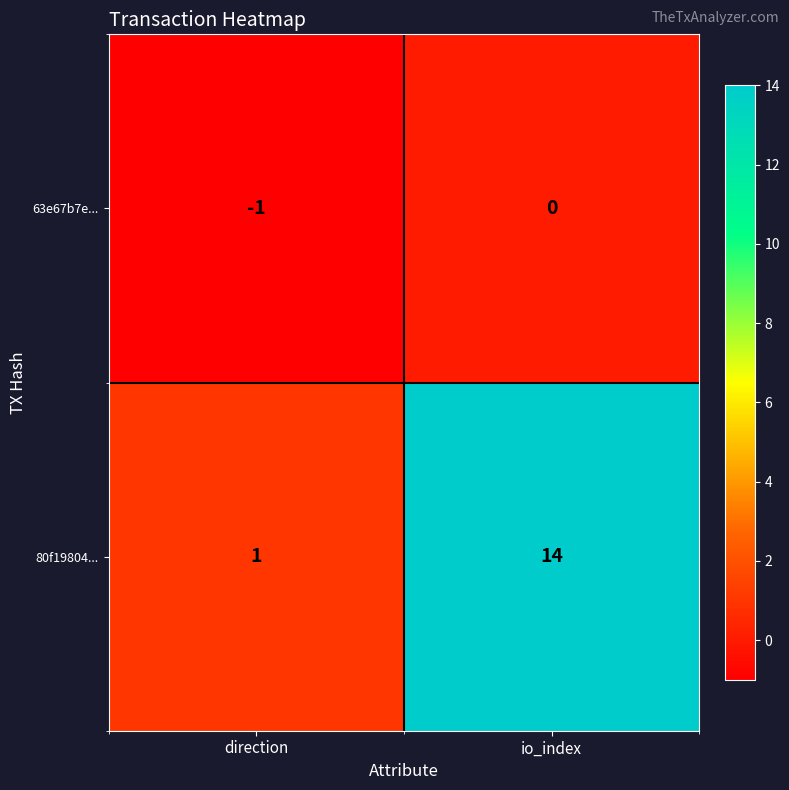

What is the average value of the 80f19804... series?

8